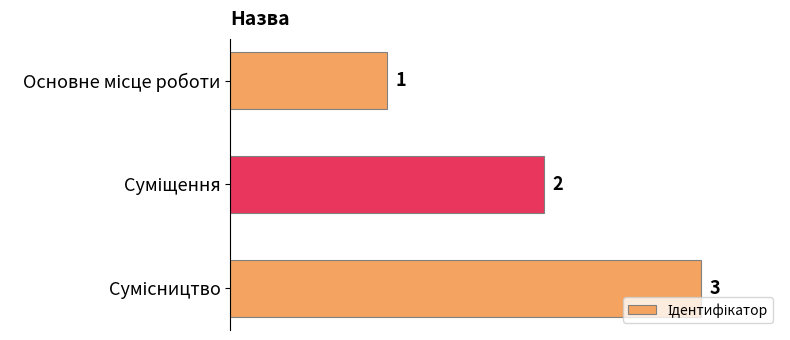

What is the value of the 2nd bar from the top?

2